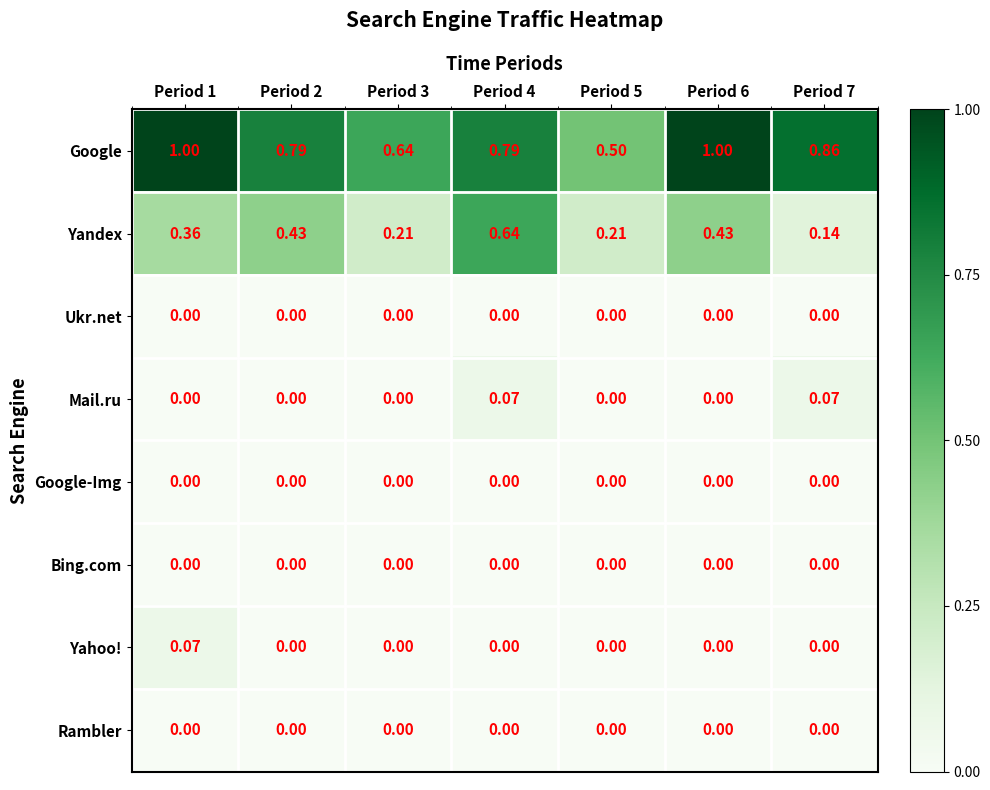

Which series has the largest total across all categories?

Google